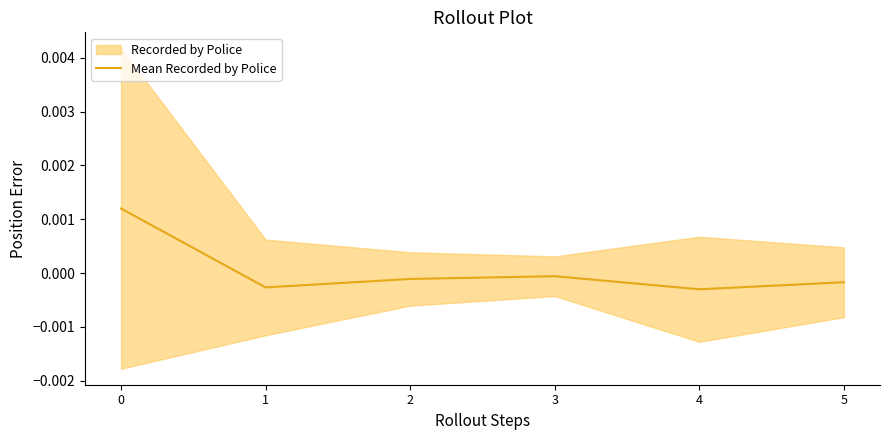

How many values are below 0?

5